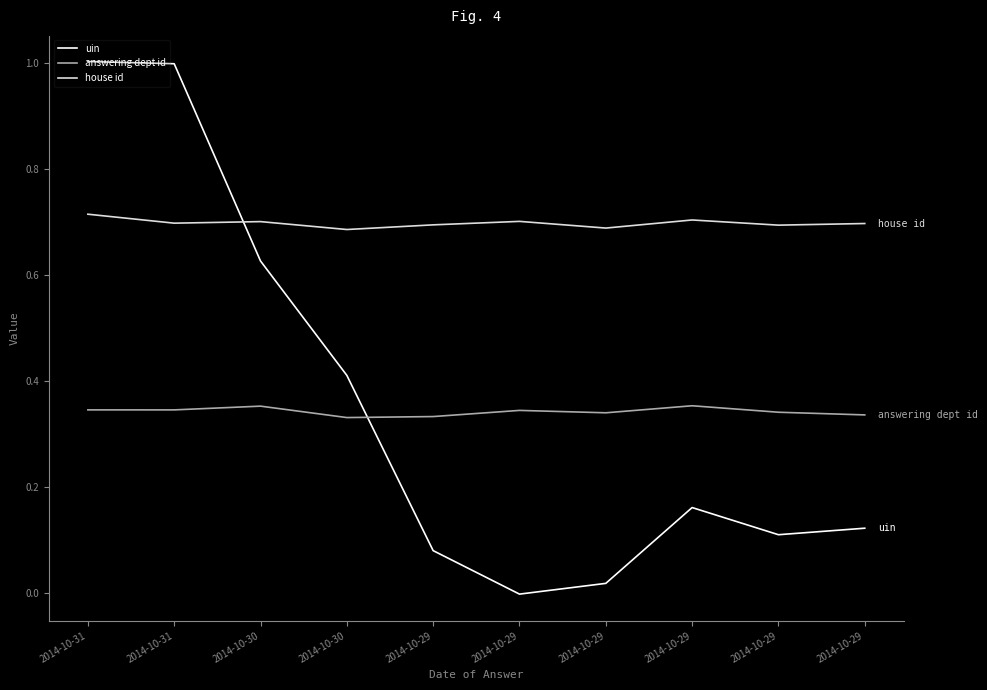

Where is the first local maximum for house id?

2014-10-30